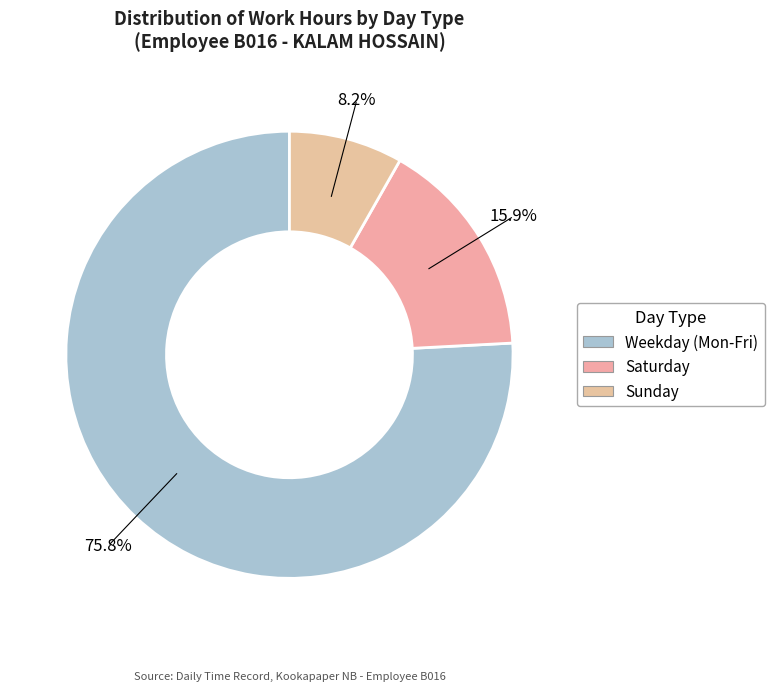

How many slices are in this pie chart?

3